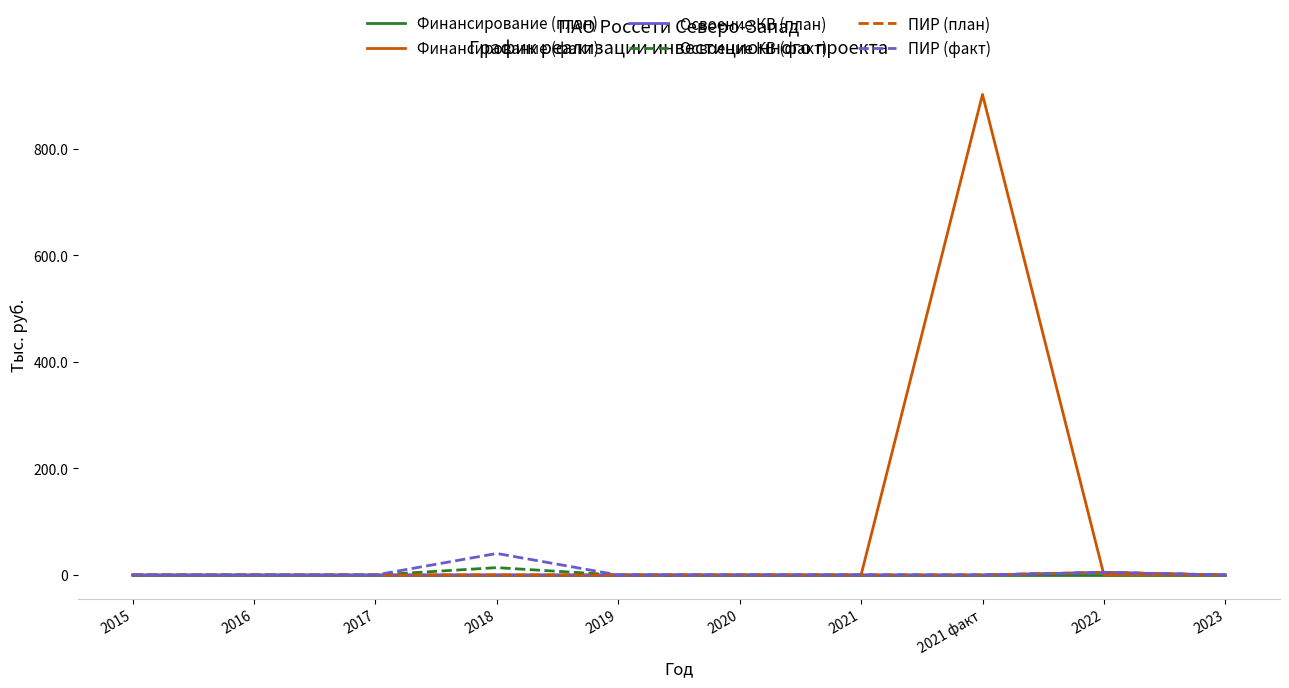

Is this an area chart (filled region under the line)?

No